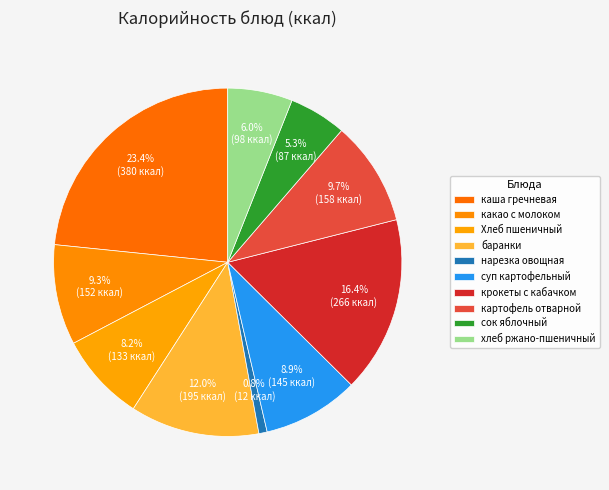

What is the ratio of the value at хлеб ржано-пшеничный to the value at крокеты с кабачком?

0.4